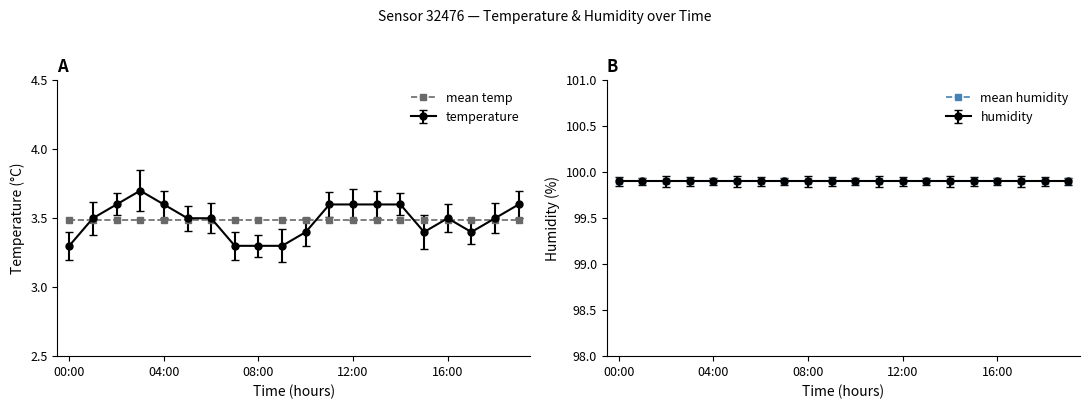

What is the maximum value shown in the chart?

99.9